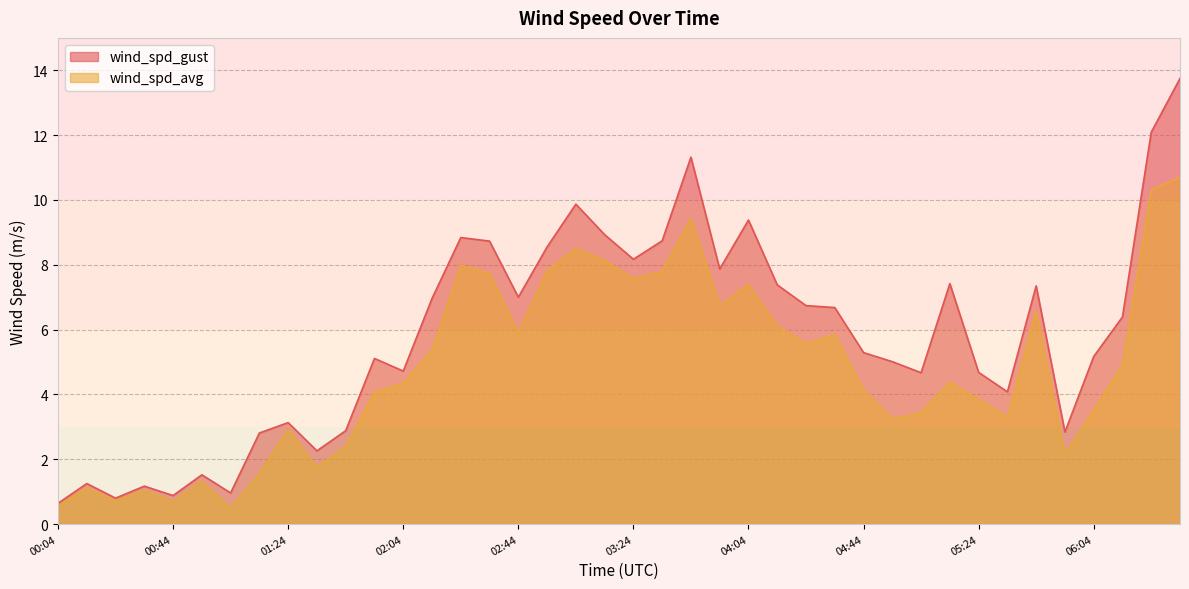

How many lines are shown in the chart?

2